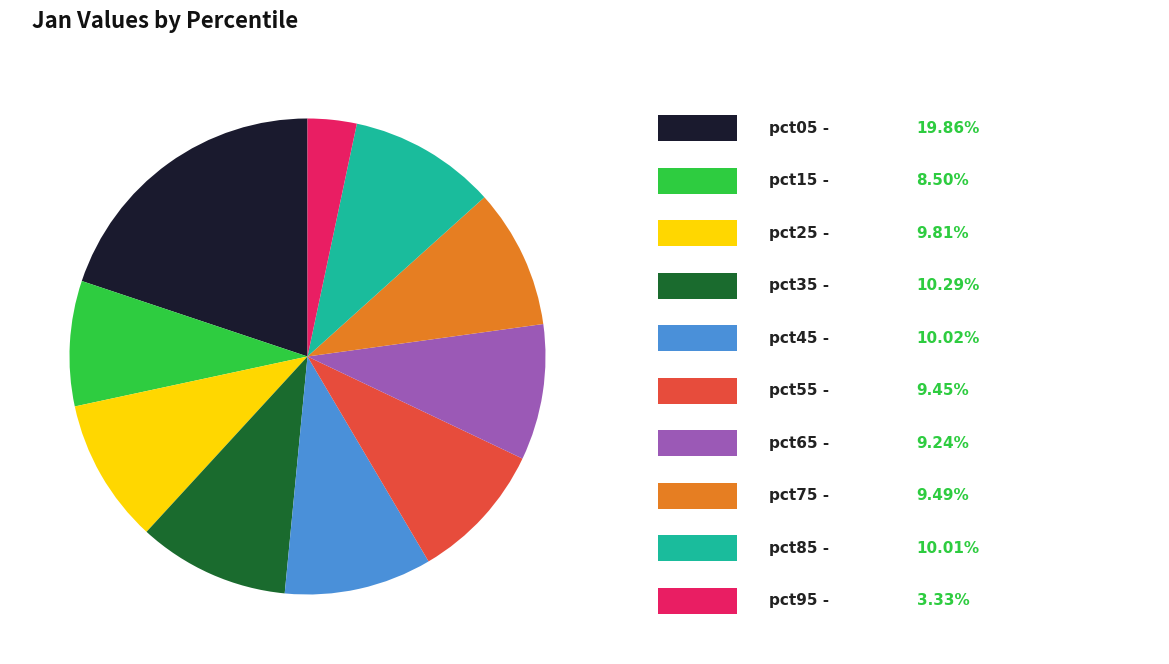

Does any single category account for the majority?

No